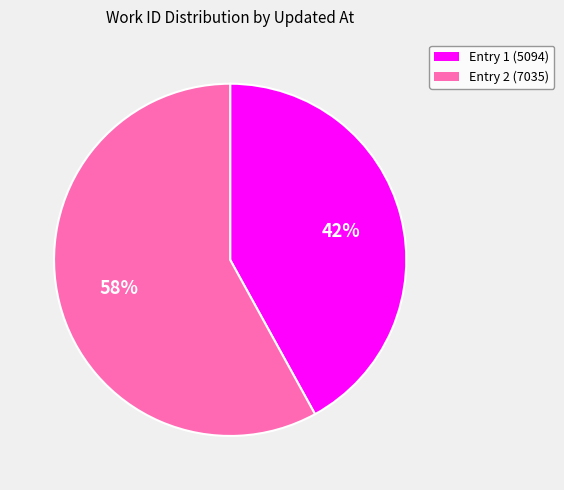

To the nearest percent, what percentage of the pie is Entry 1 (5094)?

42%